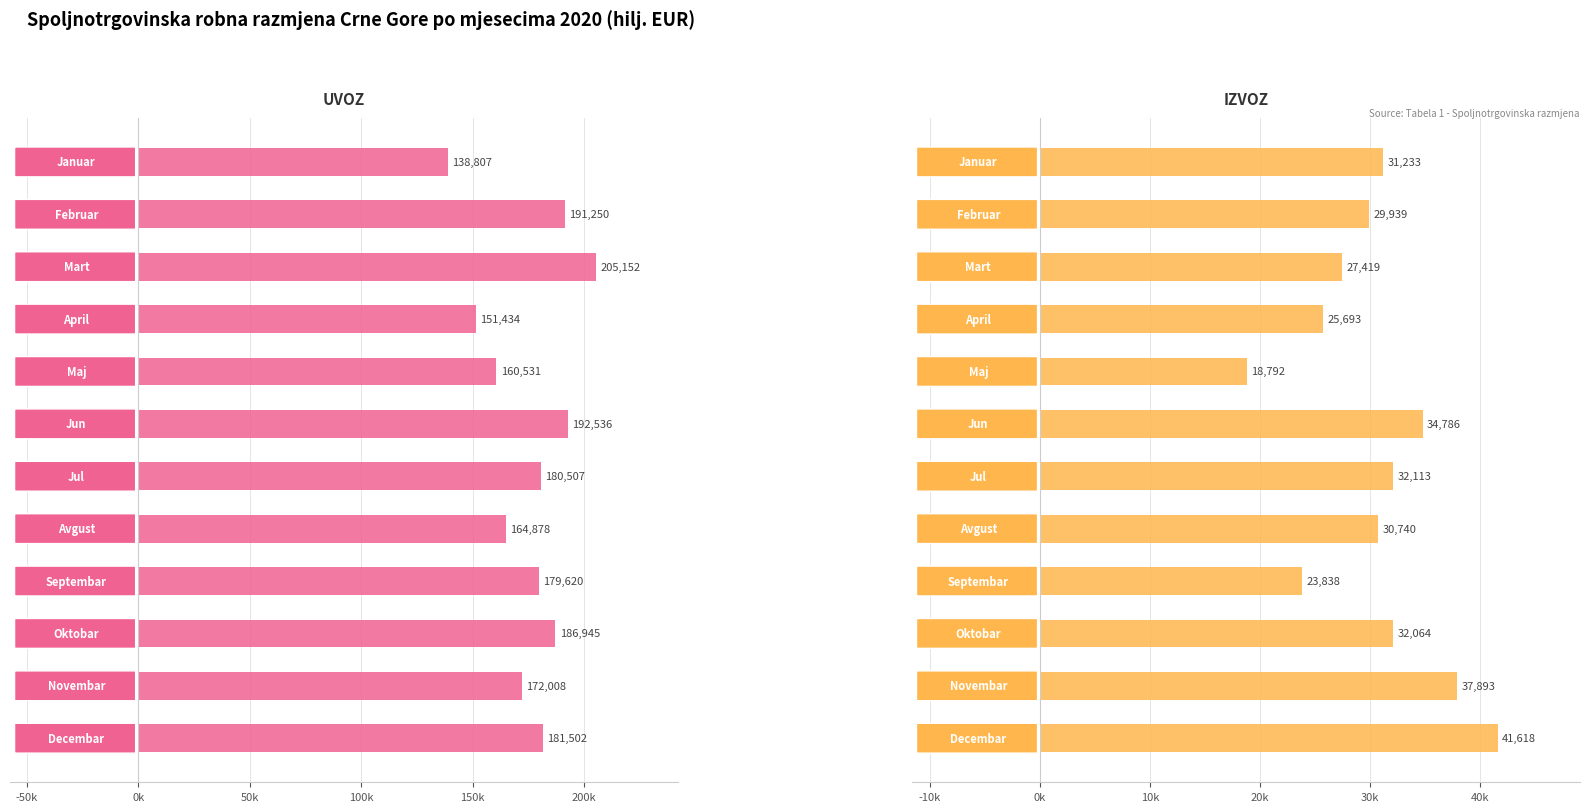

Count the number of categories in the chart.

12